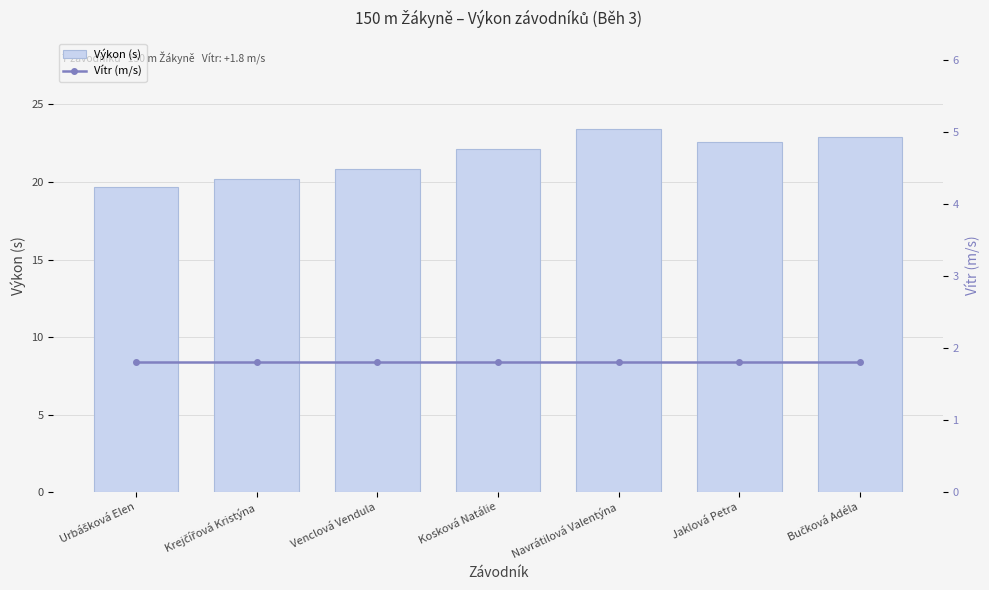

What is the total value across all series at Navrátilová Valentýna?

25.2